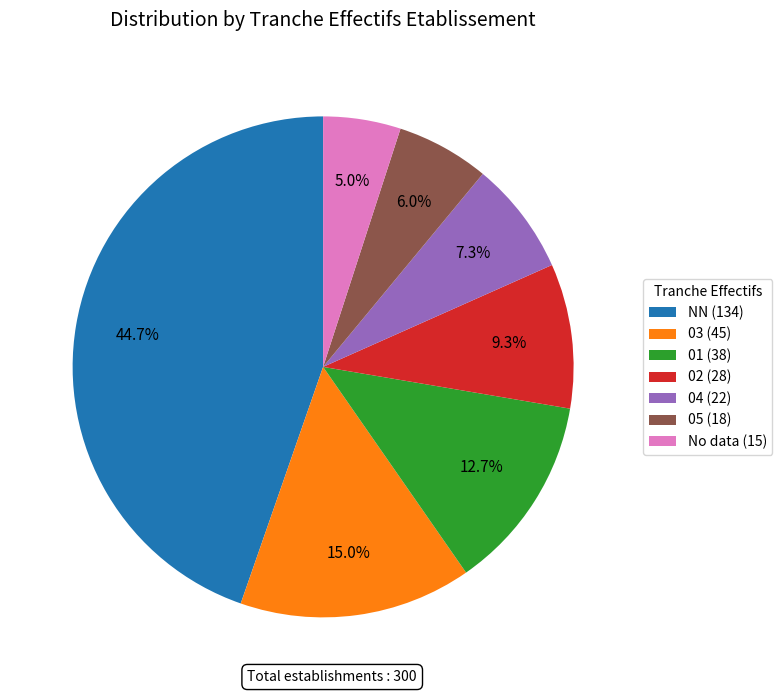

What is the smallest slice in the pie chart?

No data (15)